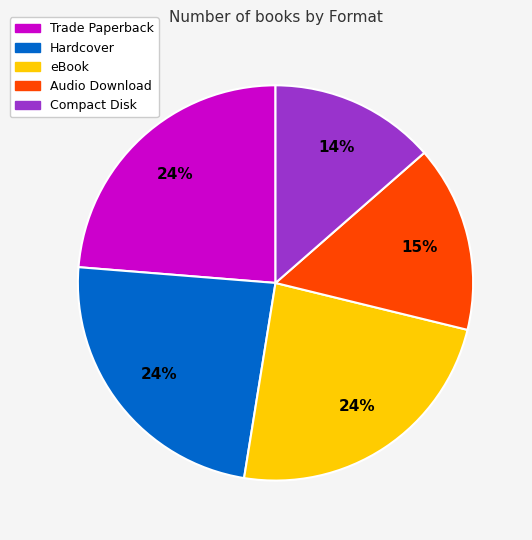

Do eBook and Audio Download together represent more than half of the pie?

No